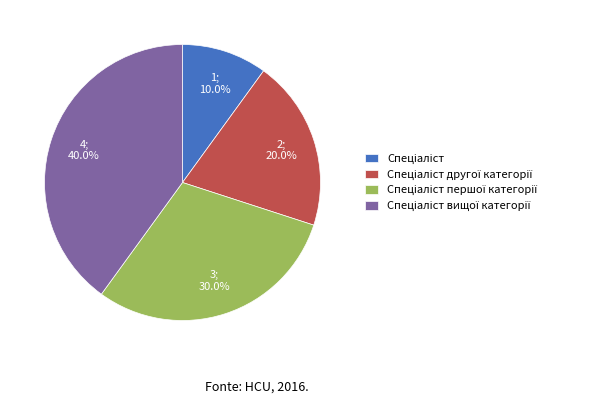

Does any single category account for the majority?

No